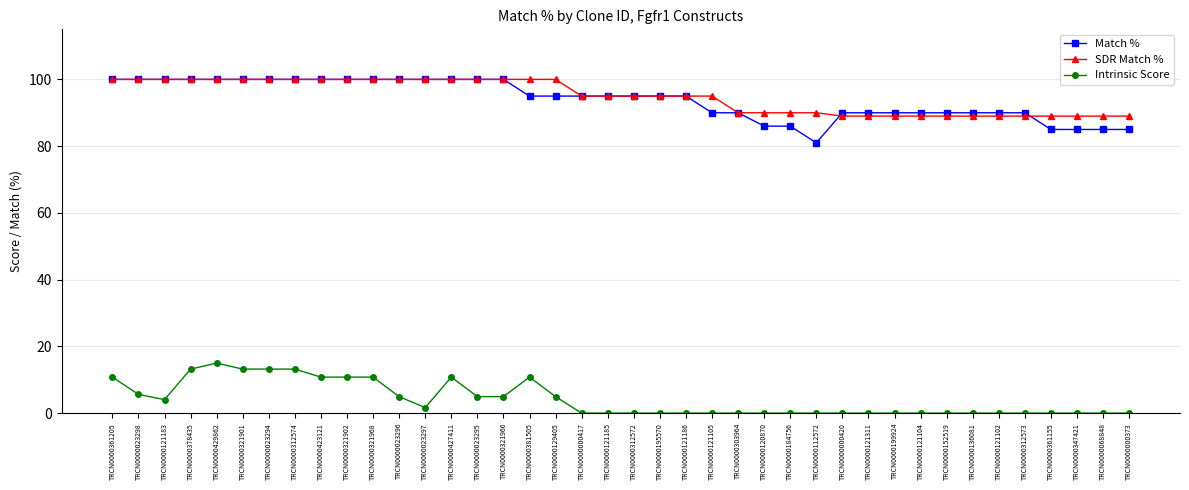

At how many categories does at least one series exceed 23?

40